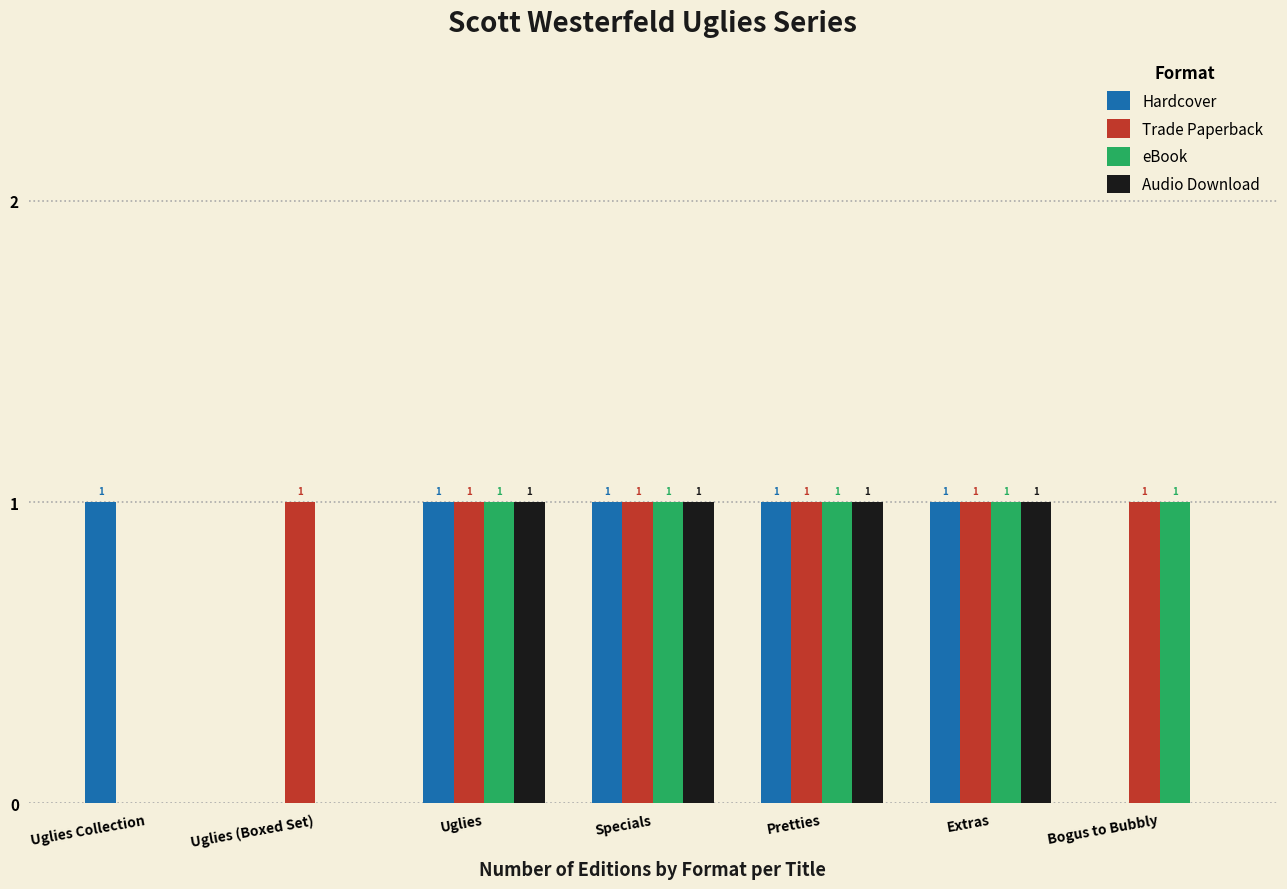

What is the sum of the Trade Paperback values at Specials and Pretties?

2